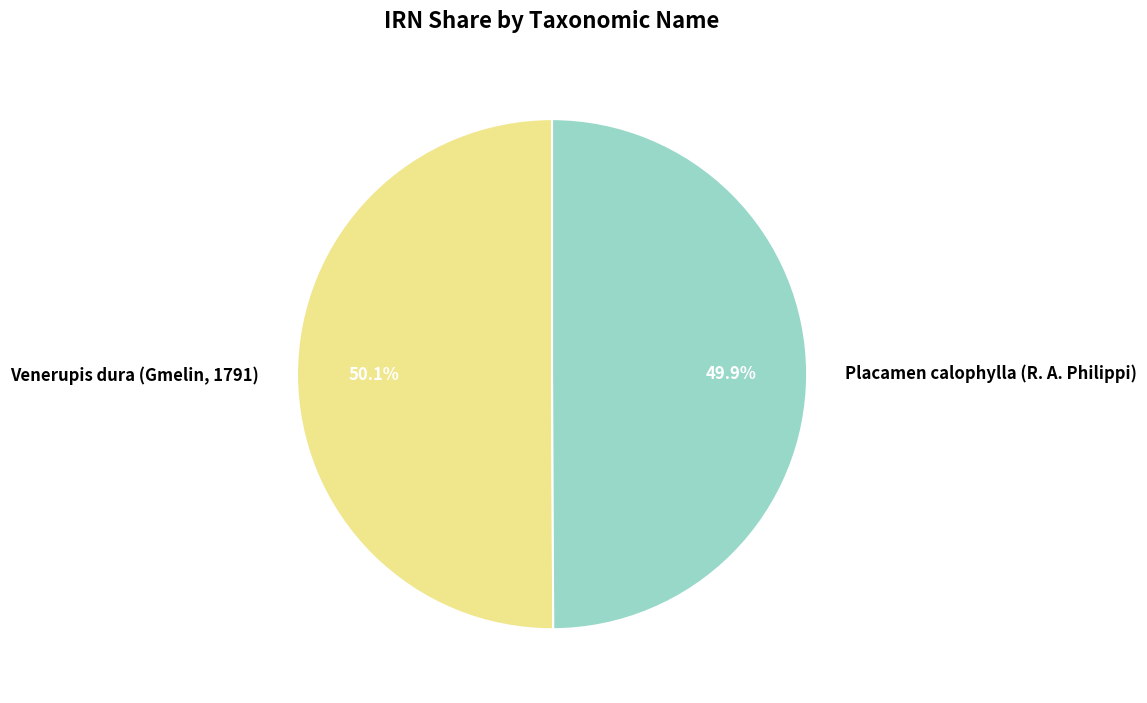

Is there any slice that represents more than half of the pie?

Yes